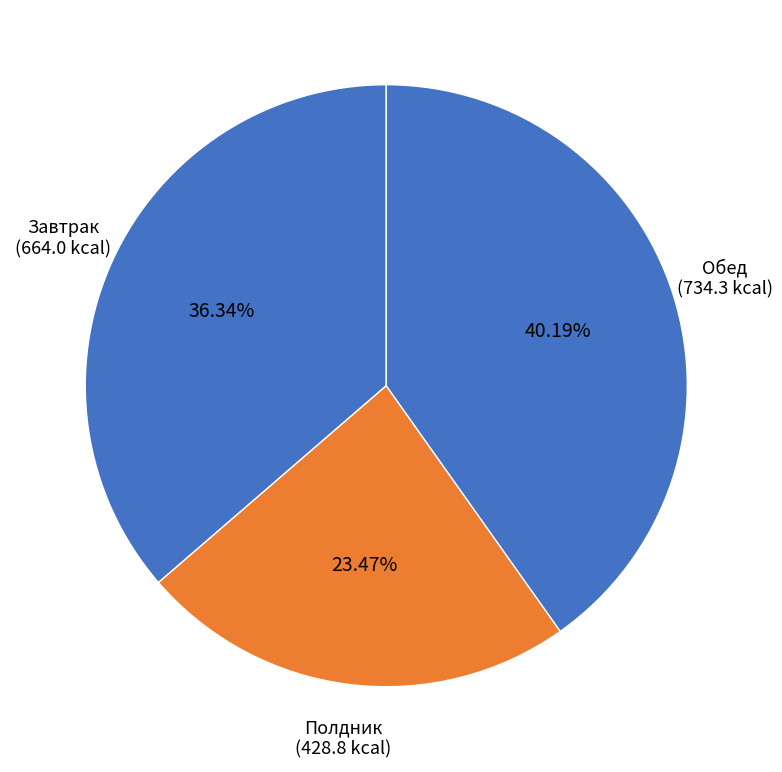

To the nearest percent, what is the average slice percentage?

33%